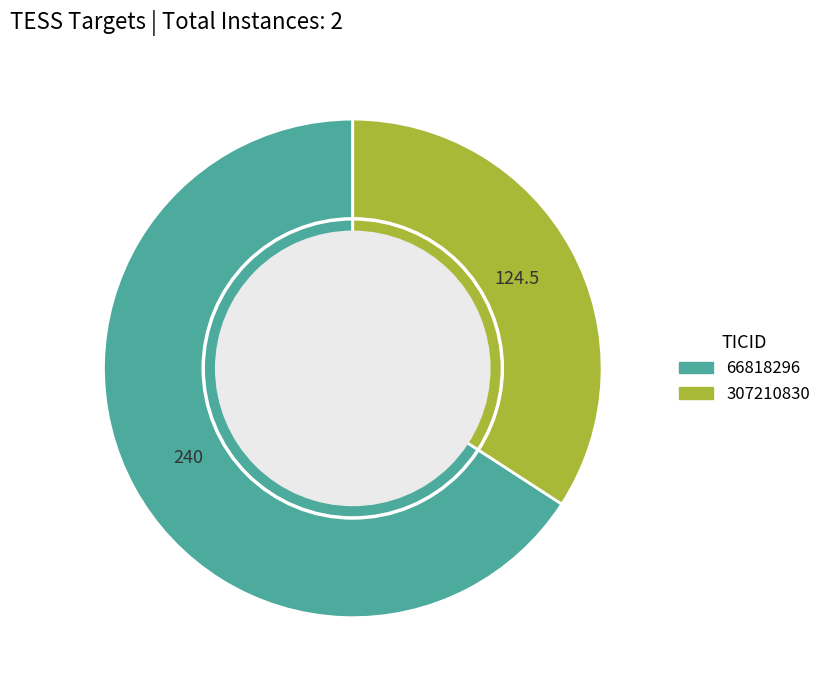

What is the smallest slice in the pie chart?

307210830